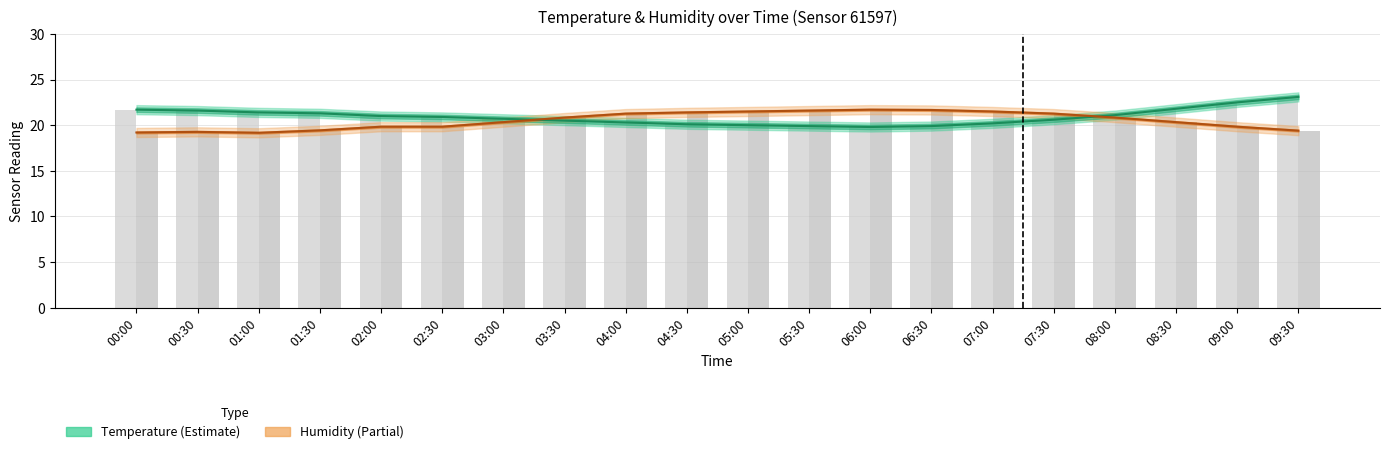

The Humidity (%)/3 series shows 7.5 at 08:30. True or false?

False